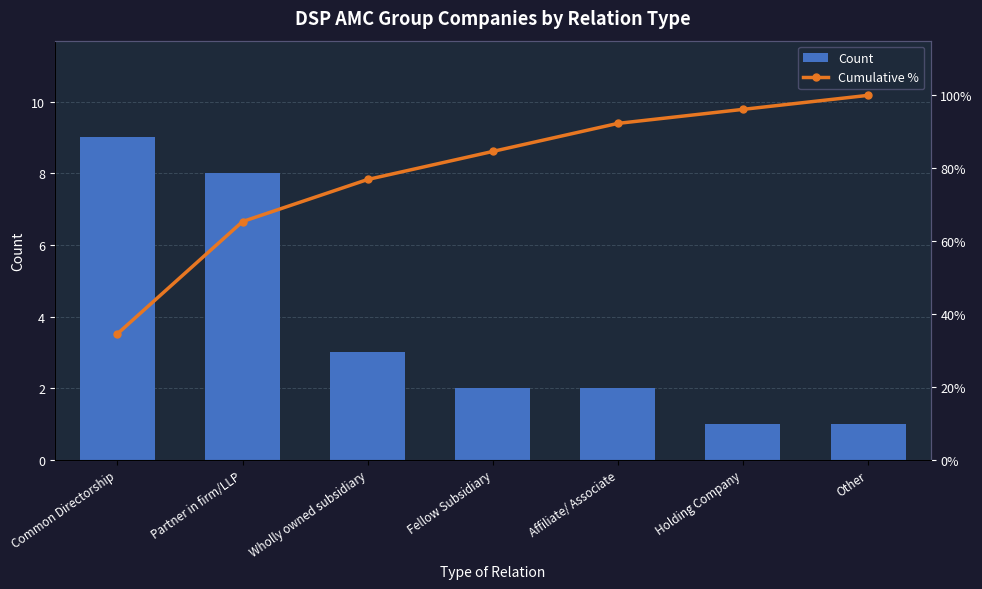

What is the total value across all series at Wholly owned subsidiary?

3.8